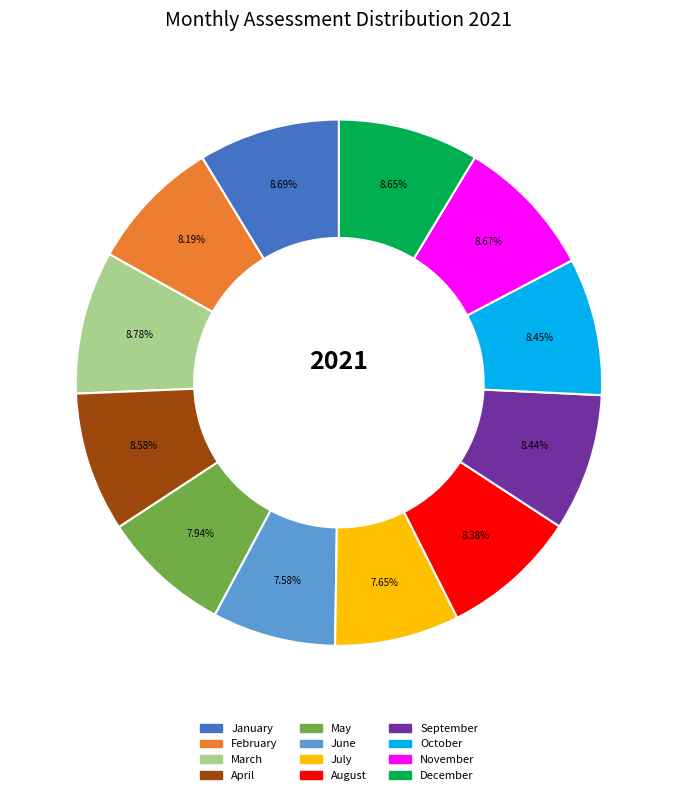

Approximately how many times larger is the value at February compared to April?

1.0